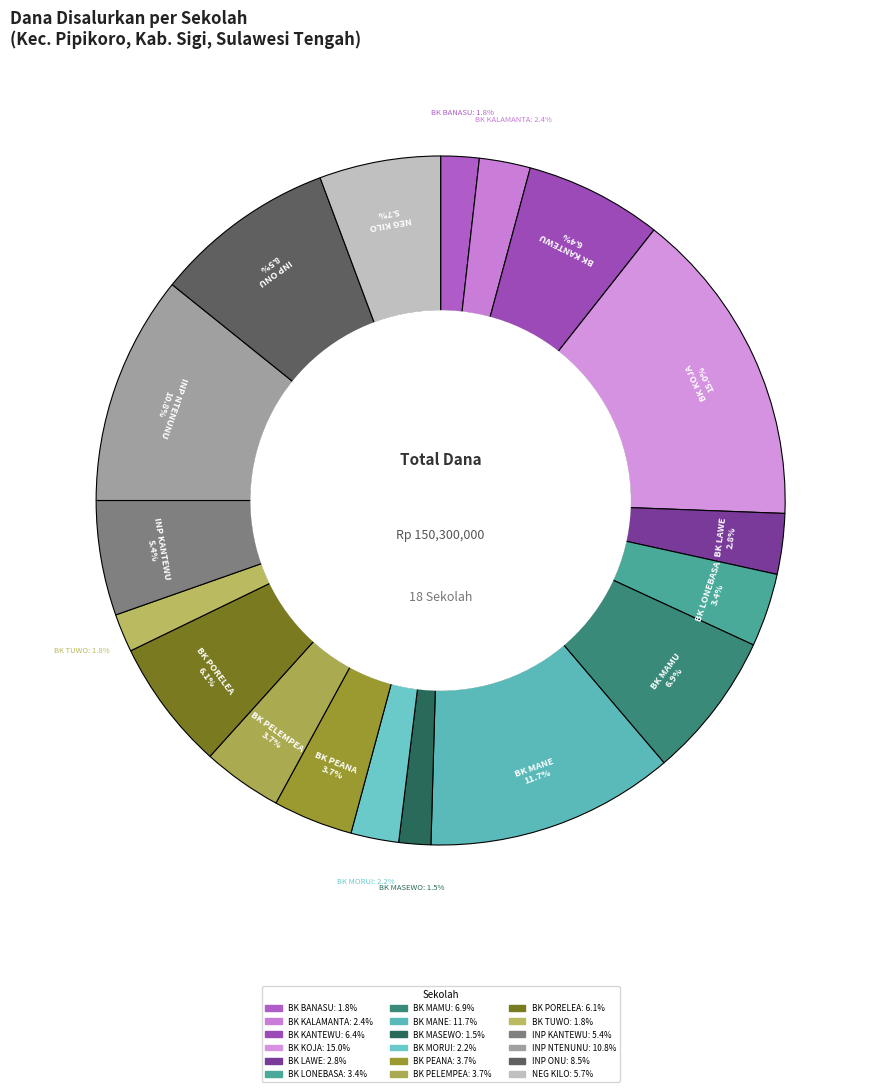

How many slices are in this pie chart?

18